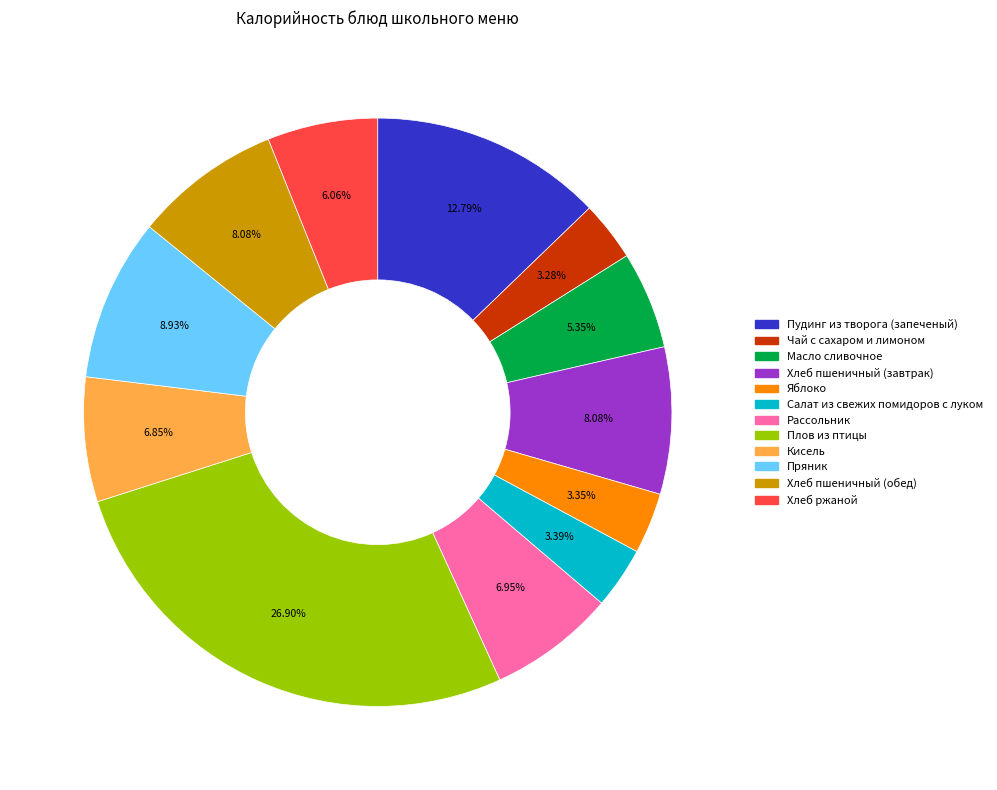

Is Плов из птицы the majority of the pie?

No